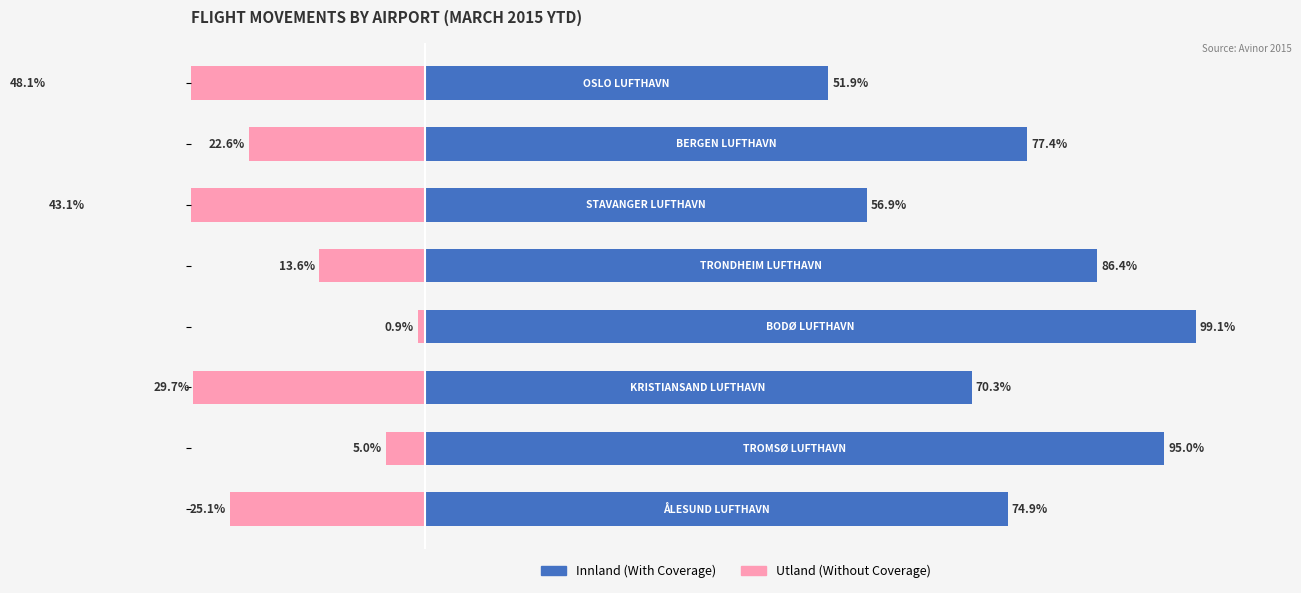

What is the difference between the maximum and minimum values in the With Coverage series?

47.2